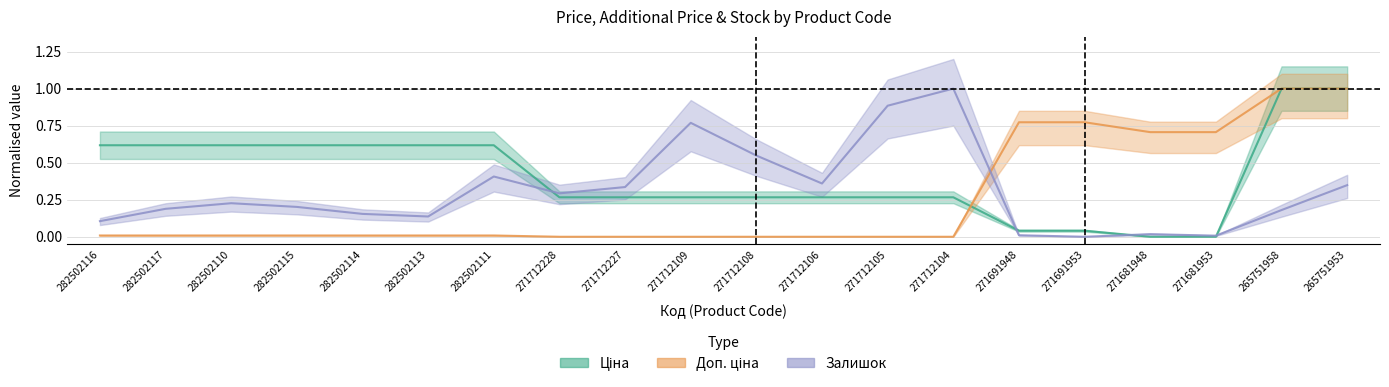

What is the label of the 16th point from the left?

271691953